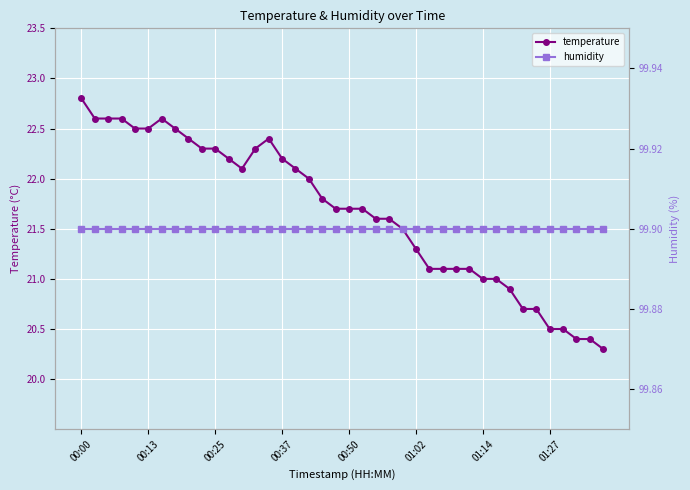

At how many categories does at least one series exceed 68?

40